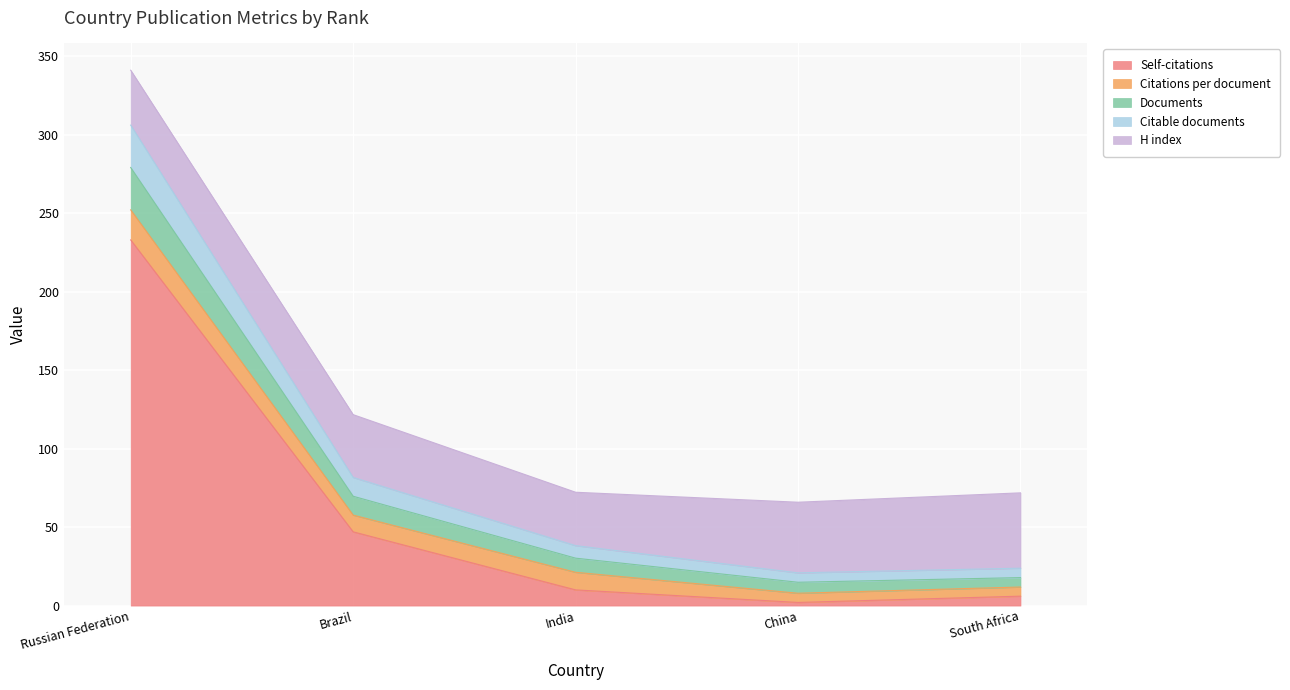

How many lines are shown in the chart?

5